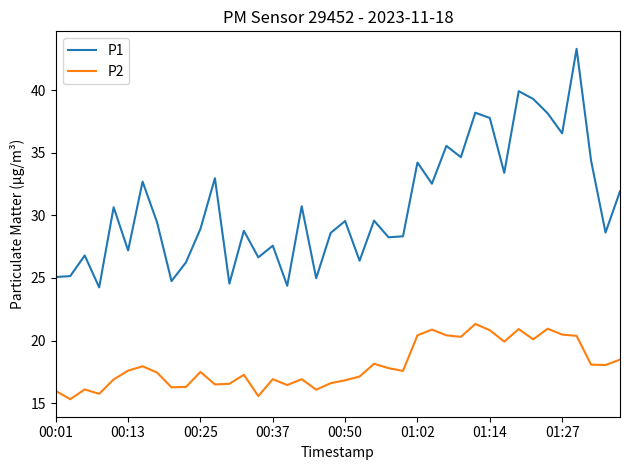

Which series has the largest total across all categories?

P1